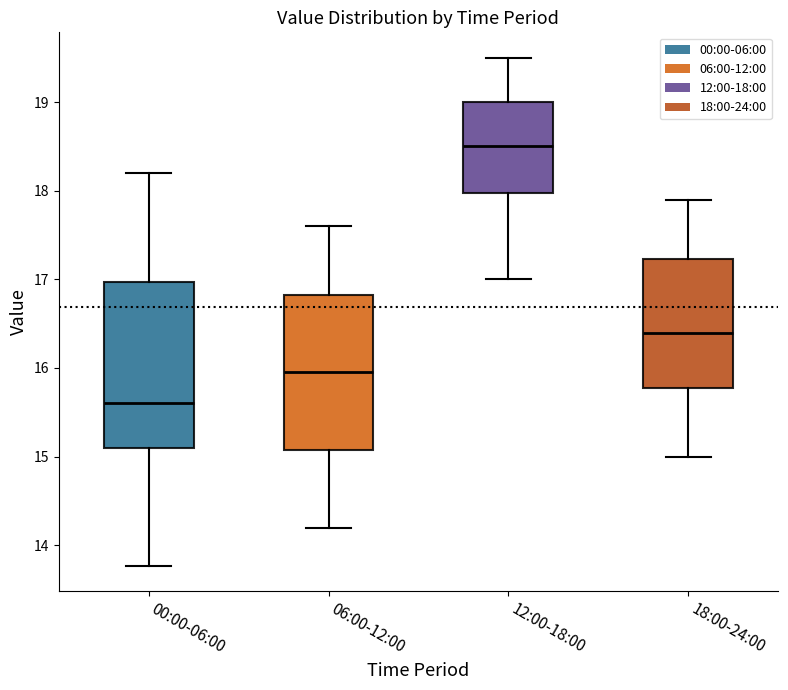

Where is the upper edge of the box for 18:00-24:00 on the y-axis? The values are not printed on the chart, so give them approximately, as read against the axis.

17.2